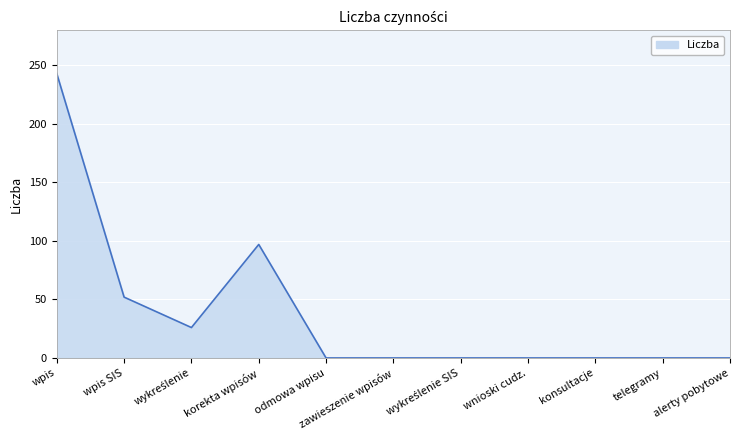

What is the average value?

38